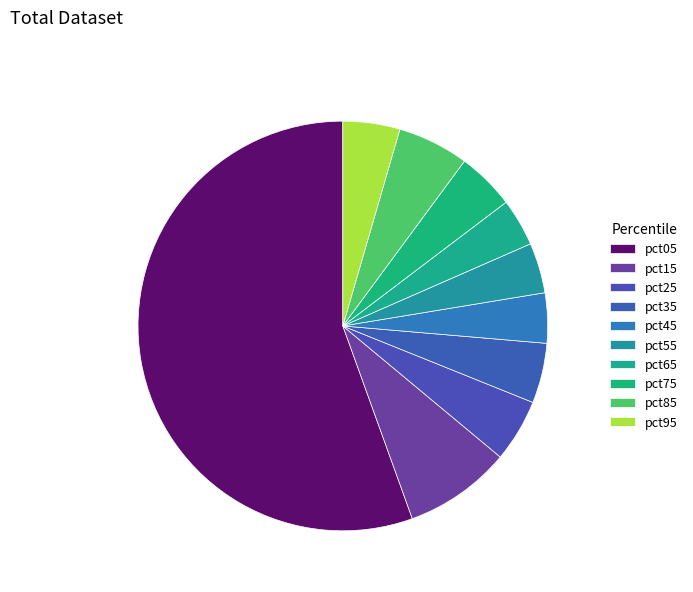

To the nearest percent, what is the difference between the pct15 and pct05 slice percentages?

47%